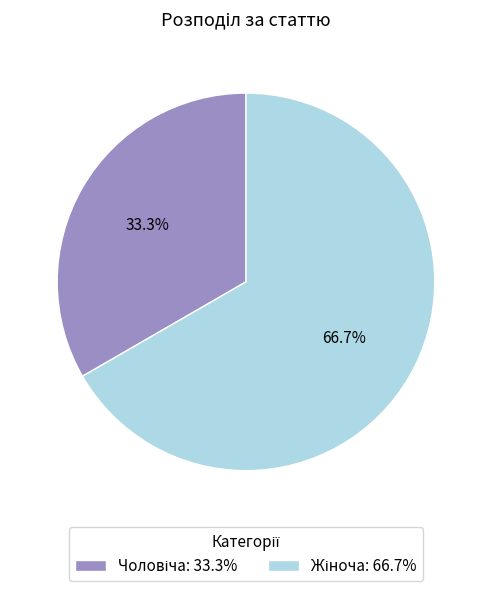

Count the number of slices in the pie.

2